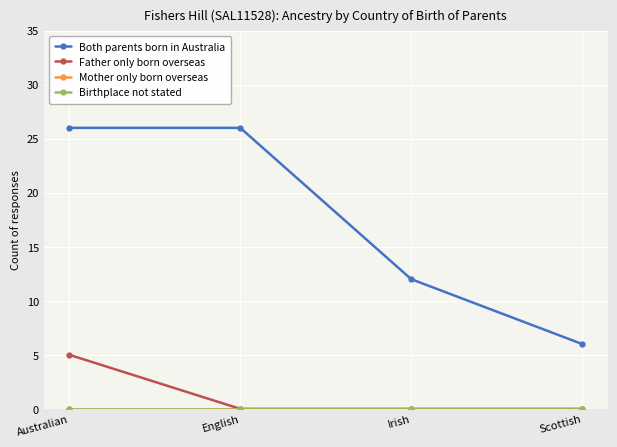

True or false: Father only born overseas and Birthplace not stated intersect in this chart.

False